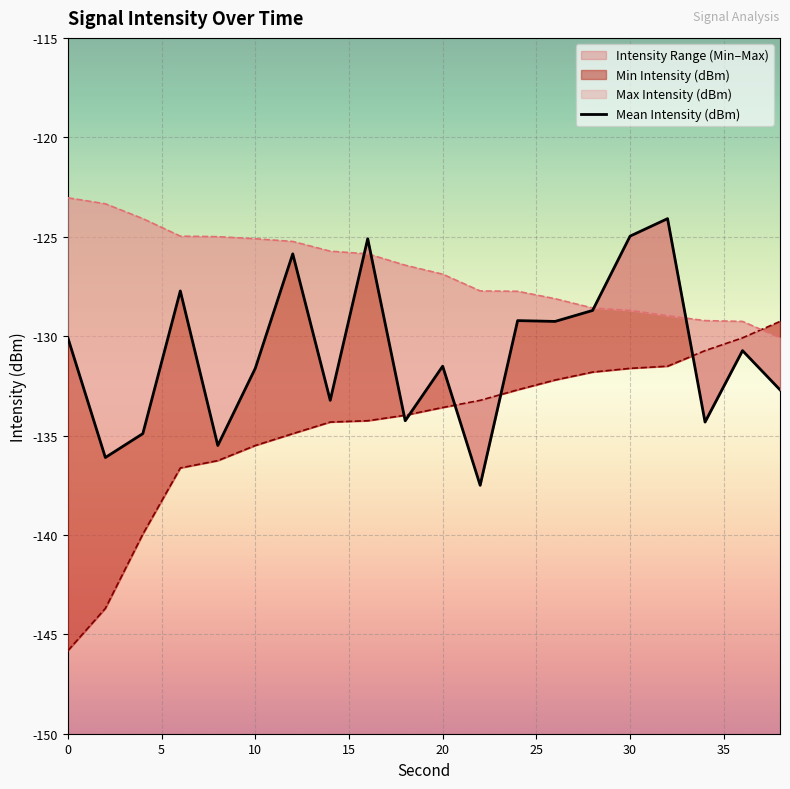

How many lines are shown in the chart?

3